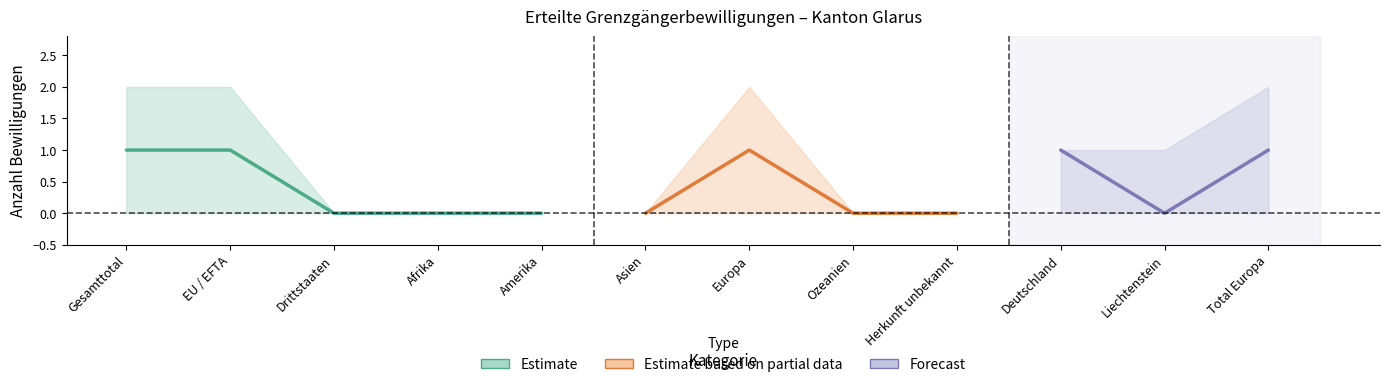

How many lines are shown in the chart?

3